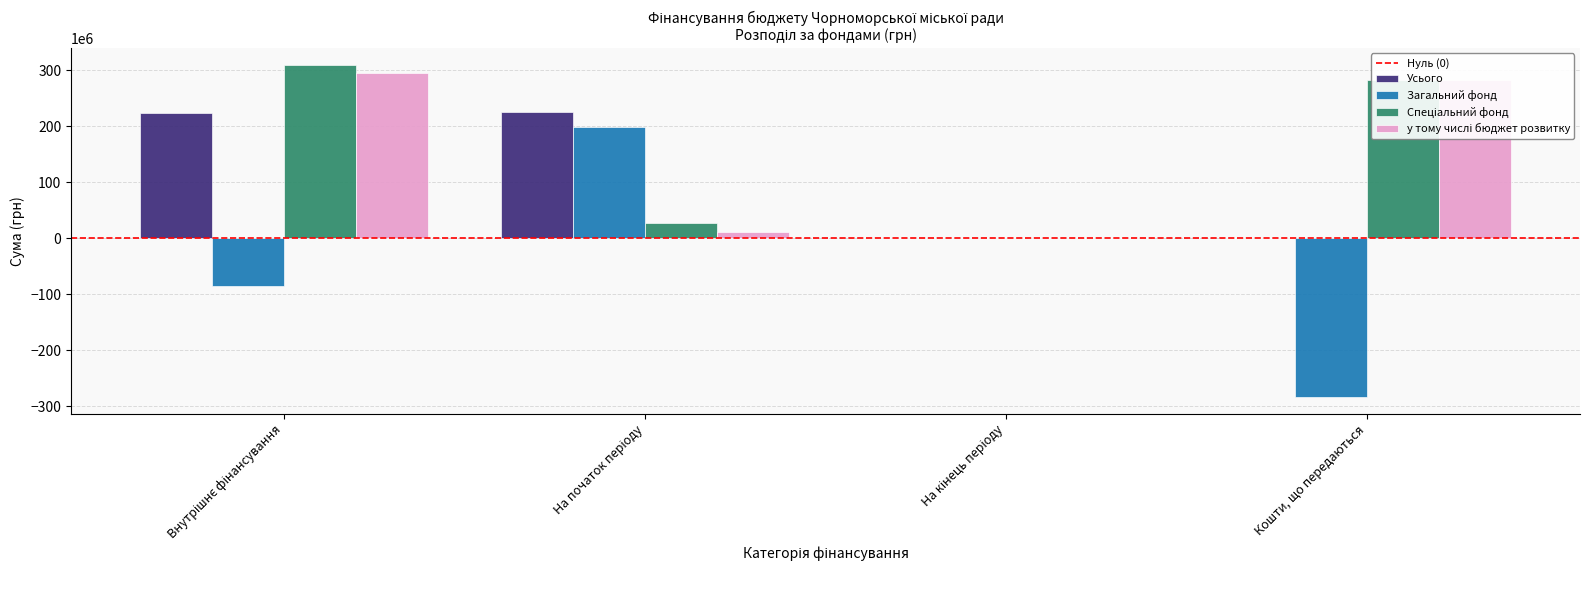

What is the sum of all Загальний фонд values?

-169341581.3